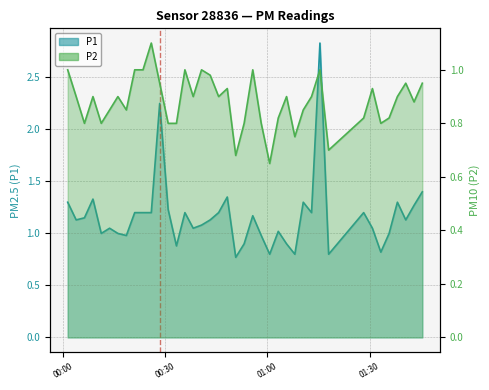

True or false: P1 has more than 1 interior local peaks.

True